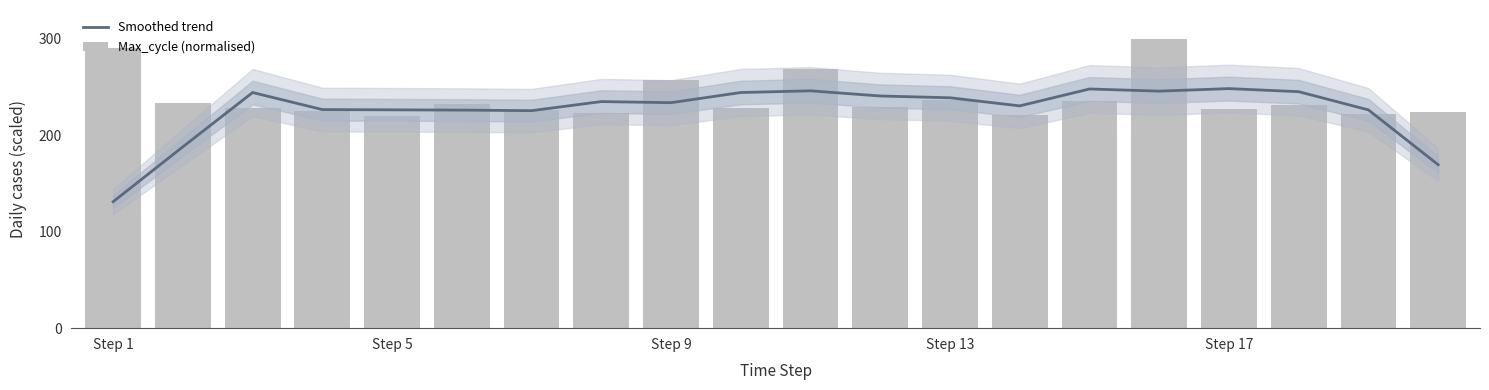

Rank the series at 14 from lowest to highest value.

Max_cycle (normalised), Smoothed trend